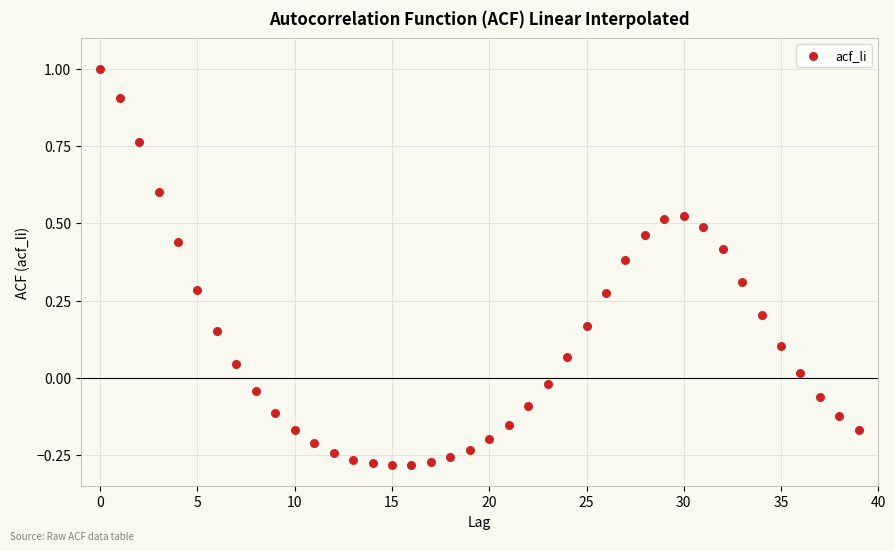

What is the range of Y values (max minus min)?

1.3